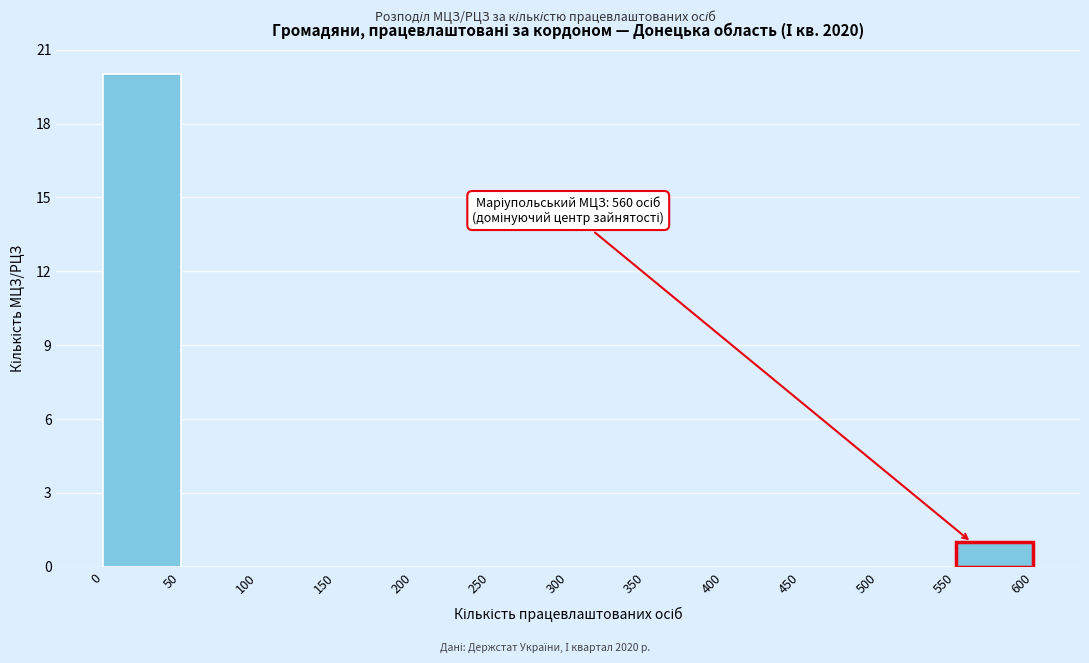

Over which range of the x-axis is the bar tallest?

0 to 50